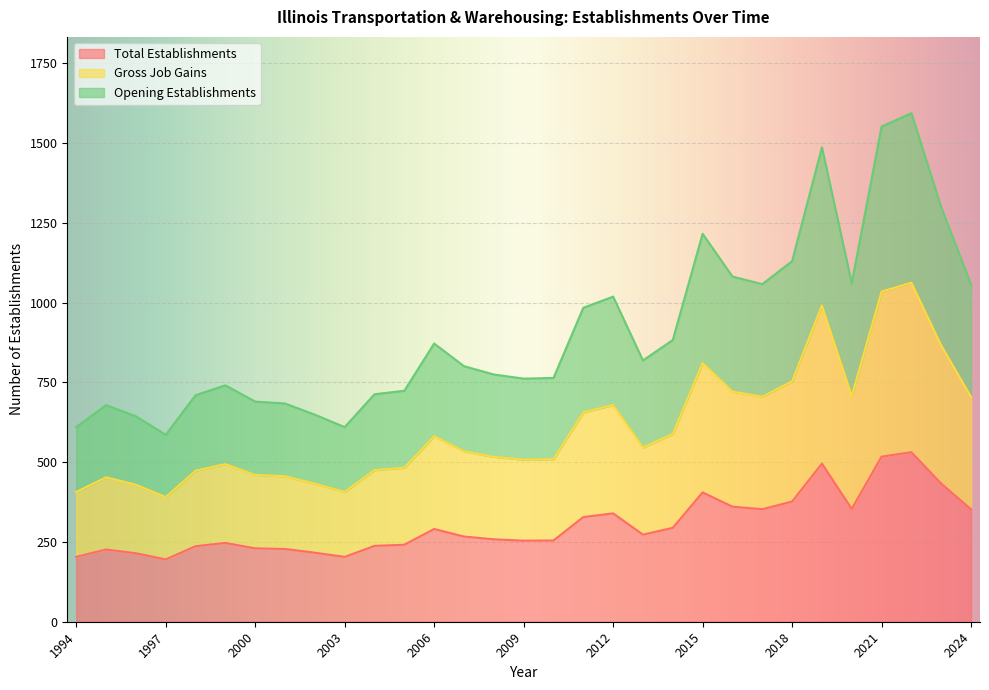

How many values in the Gross Job Gains series are below 534?

15